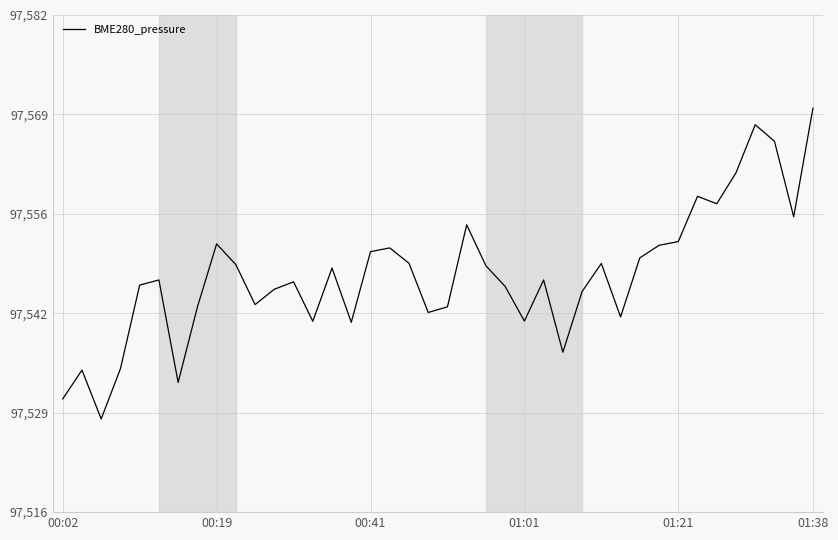

Does the chart have visible grid lines?

Yes